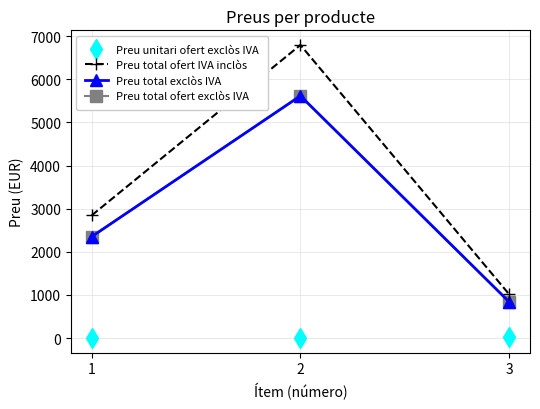

What is the difference between the highest and lowest values at 2?

6783.7